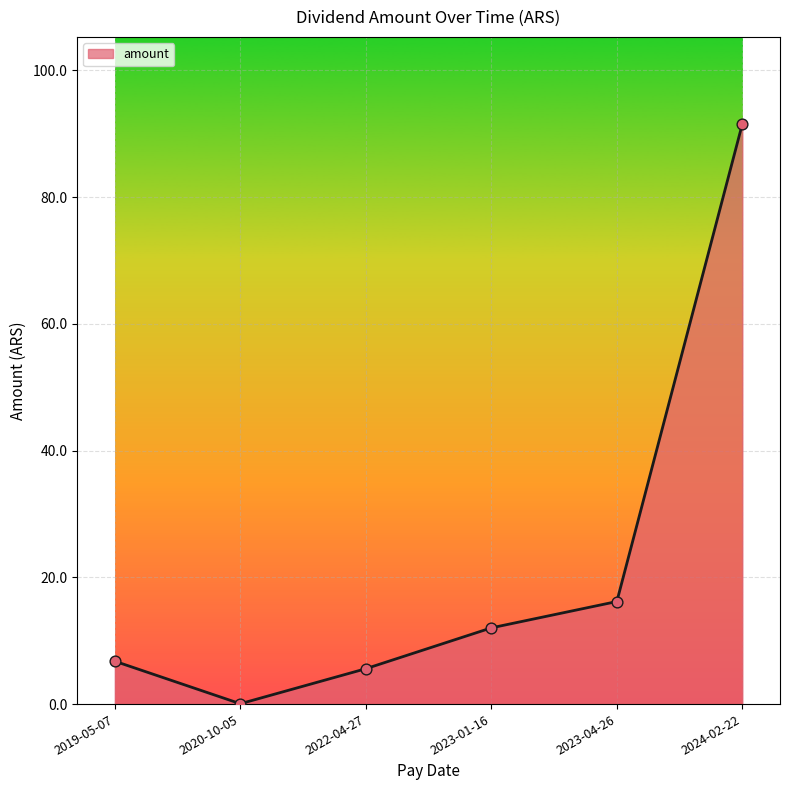

Which has a higher value, 2020-10-05 or 2023-04-26?

2023-04-26